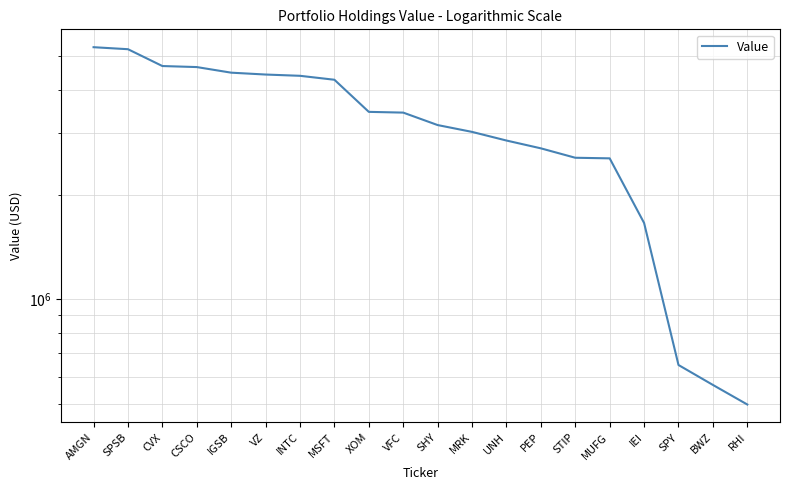

List the labels in order of value, largest first.

AMGN, SPSB, CVX, CSCO, IGSB, VZ, INTC, MSFT, XOM, VFC, SHY, MRK, UNH, PEP, STIP, MUFG, IEI, SPY, BWZ, RHI